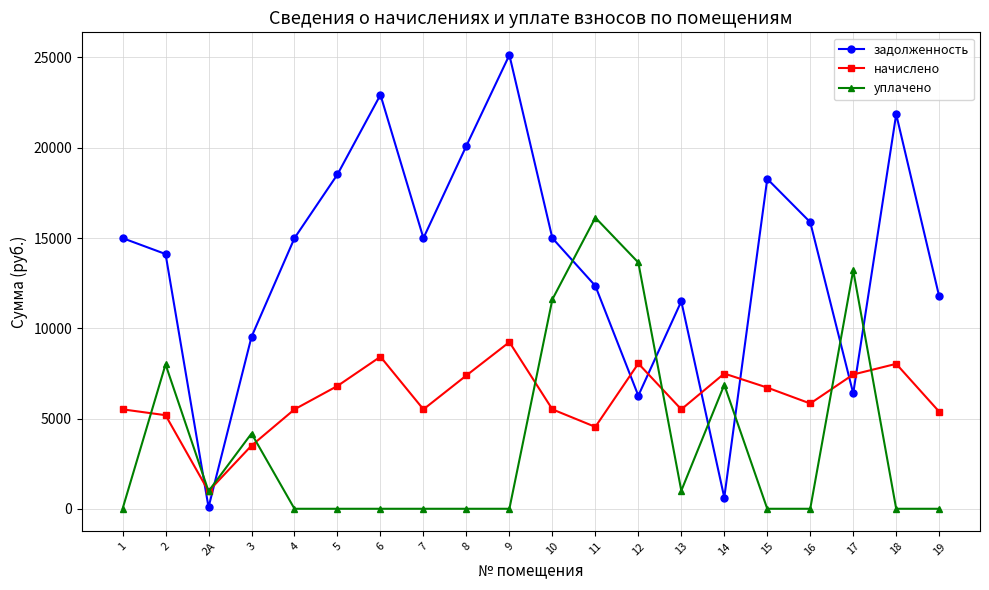

What position from the left is 19?

20